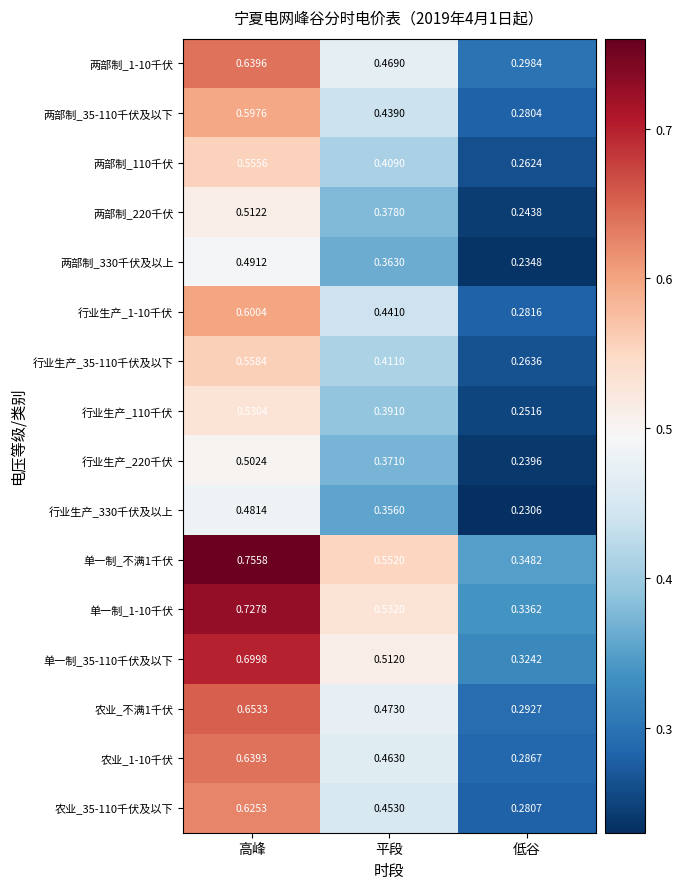

How many series are shown in this chart?

16